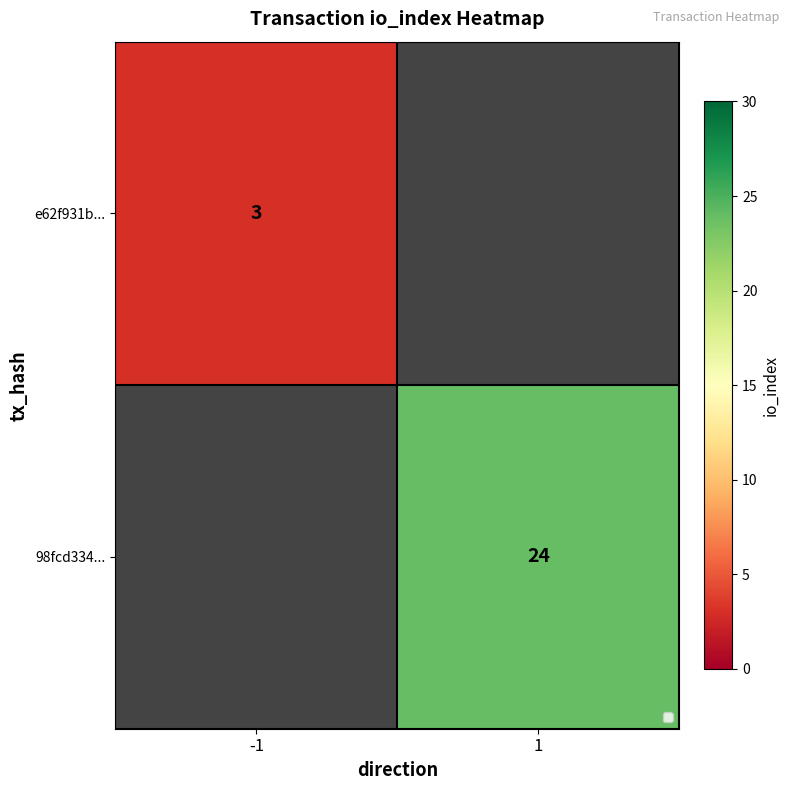

How many data points does each series have?

2